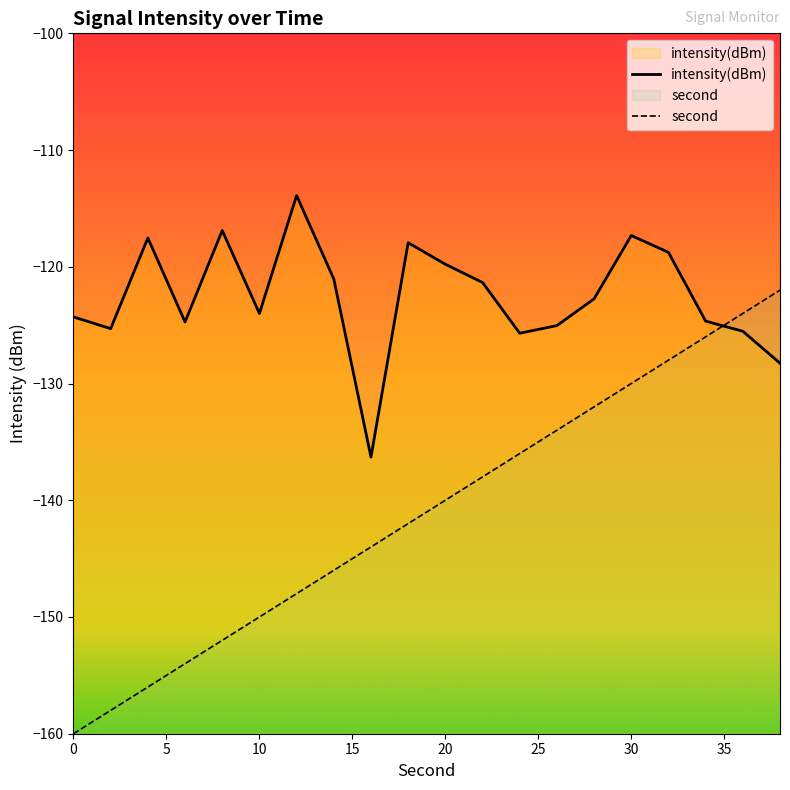

What is the value of the second point at the 2nd from the left?

-158.0